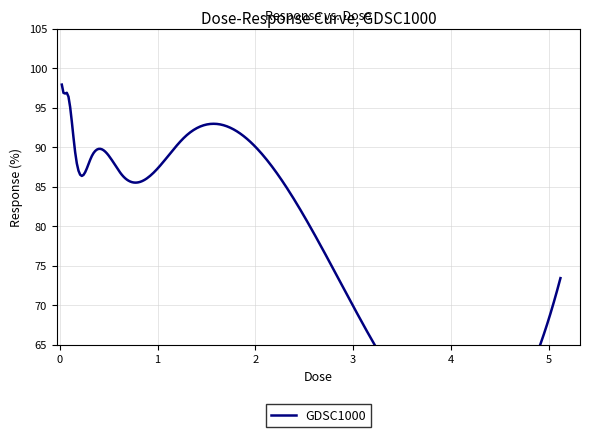

Rank the categories by value from lowest to highest.

5.12, 2.56, 0.64, 0.32, 0.16, 1.28, 0.08, 0.04, 0.02